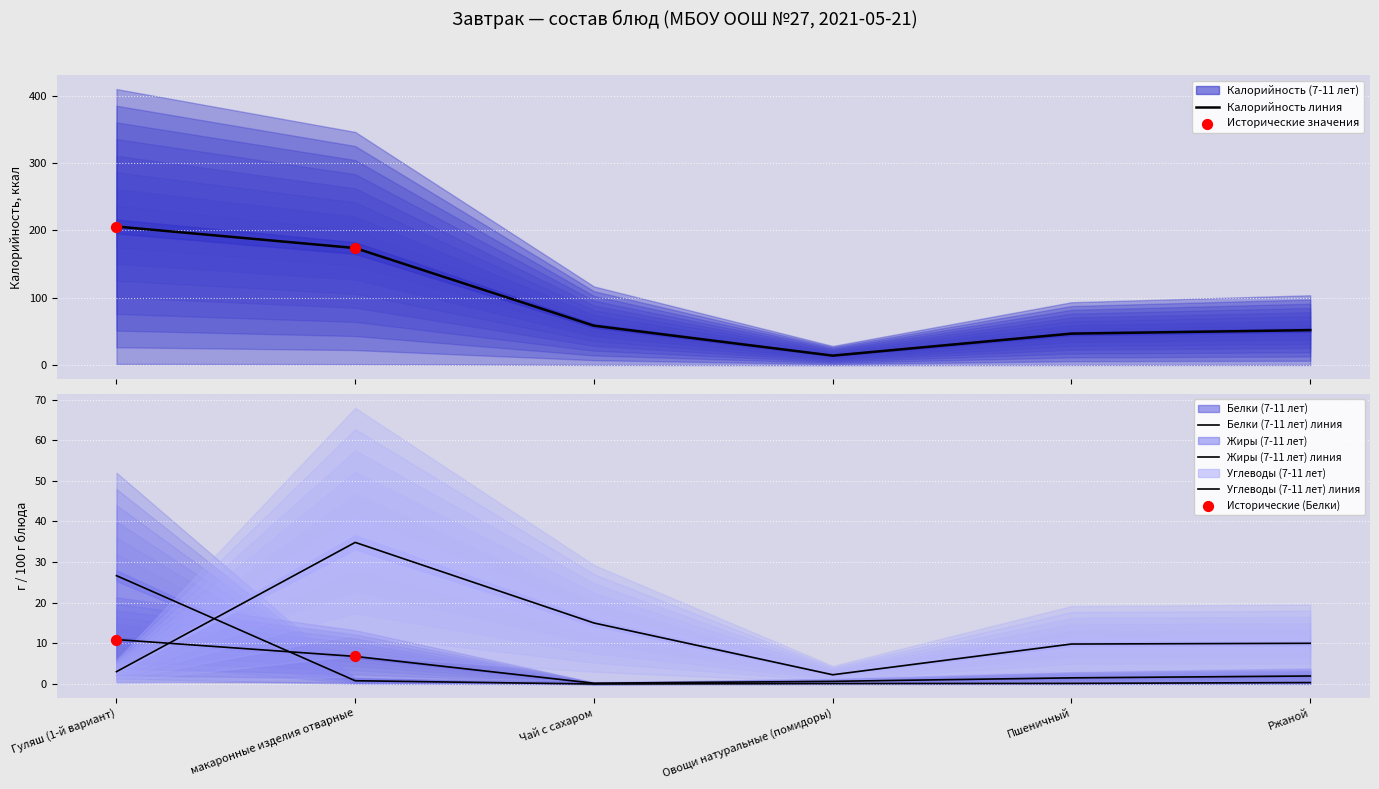

Which series has the largest Y range (max minus min)?

Калорийность (7-11 лет)